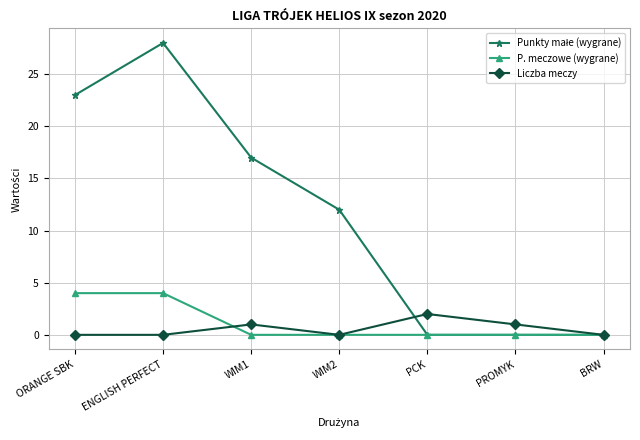

What position from the right is WIM2?

4